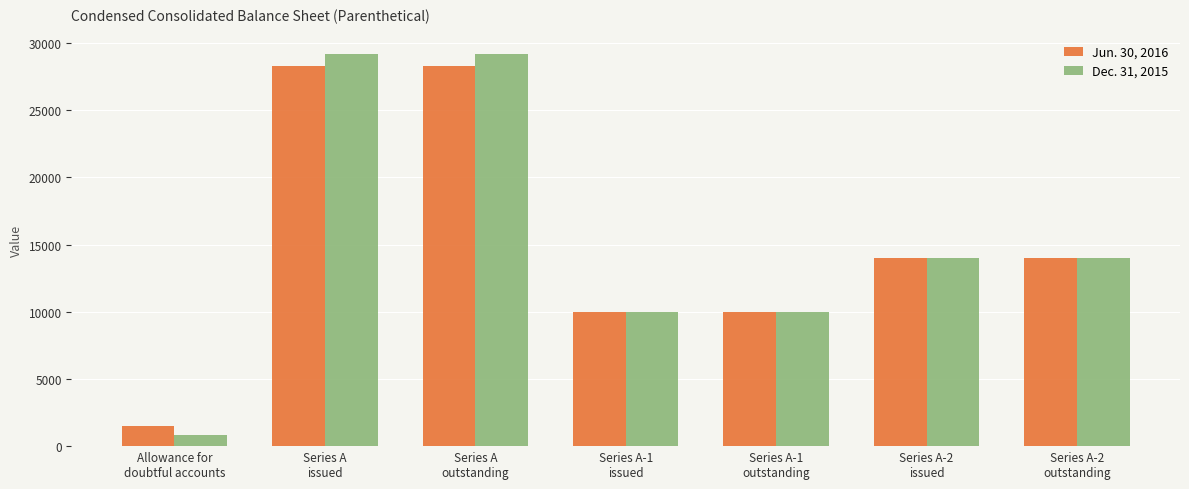

What position from the right is Series A
outstanding?

5